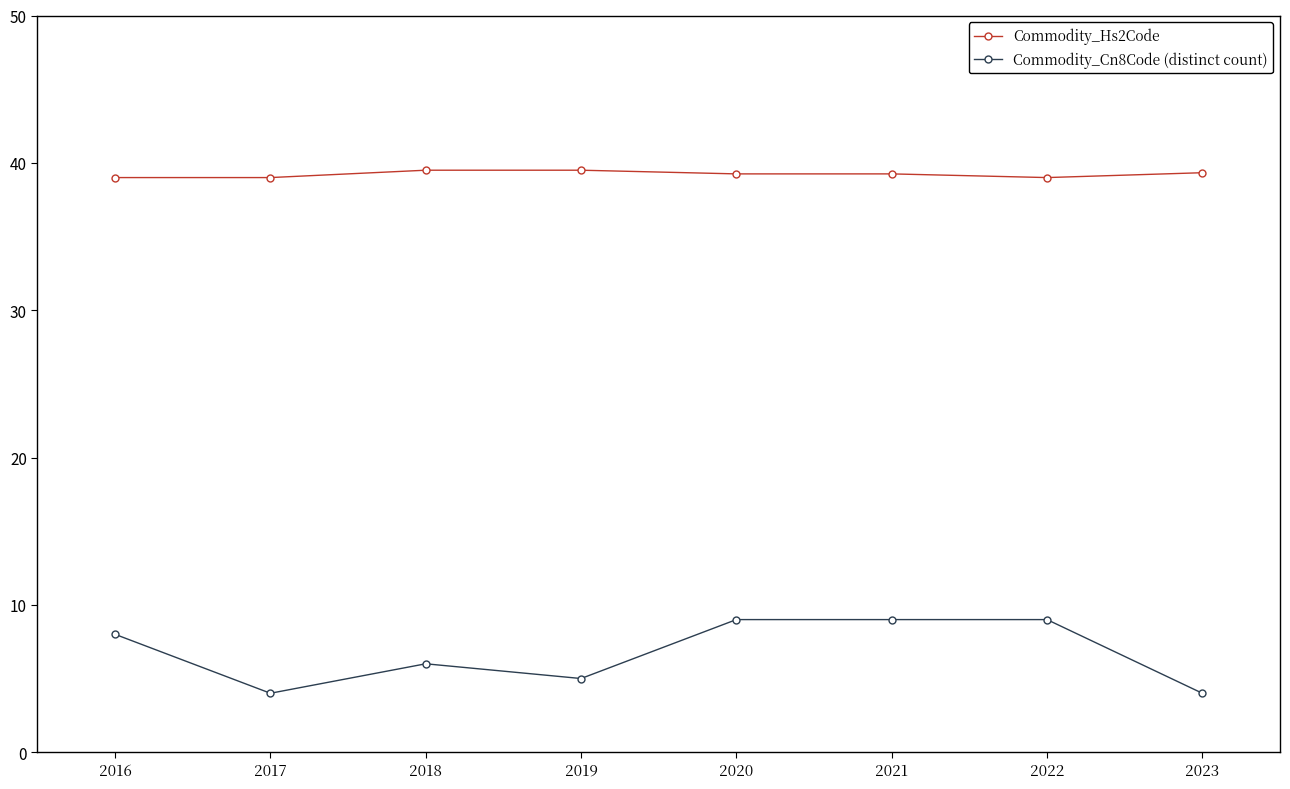

Between 2018 and 2023, which series saw the biggest shift?

Commodity_Cn8Code (distinct count)